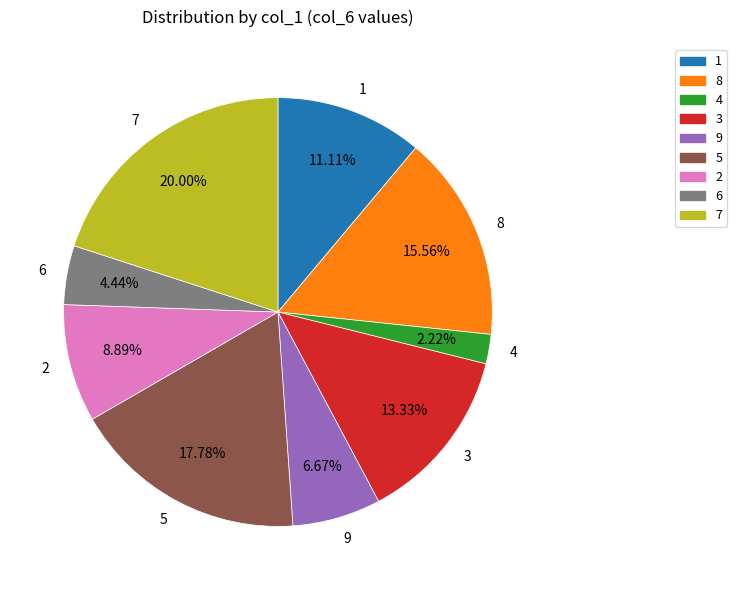

What percentage do 2 and 3 together represent?

22.2%